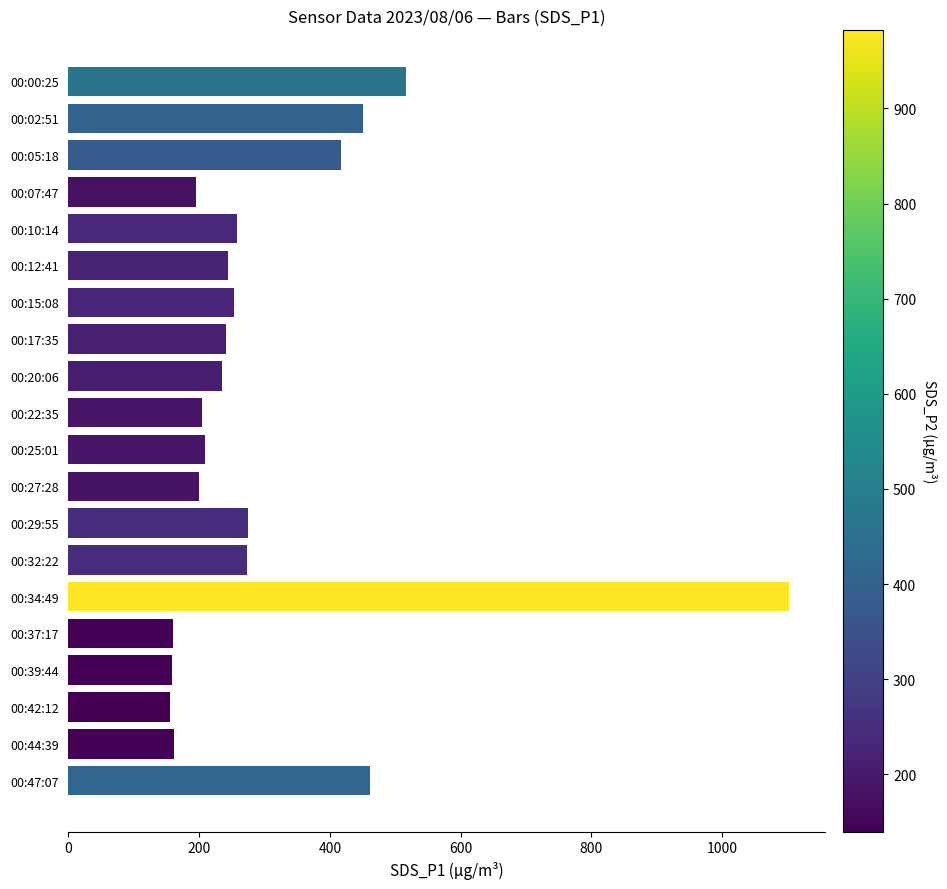

Count the number of data series in this chart.

1